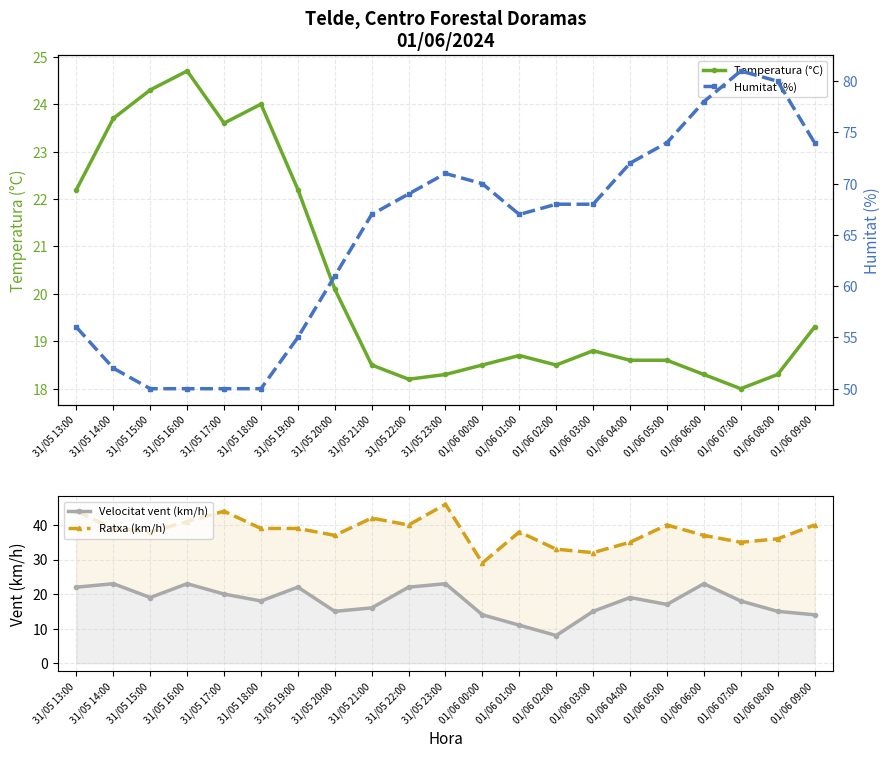

Where does the Velocitat vent (km/h) series first go above 18?

31/05 13:00